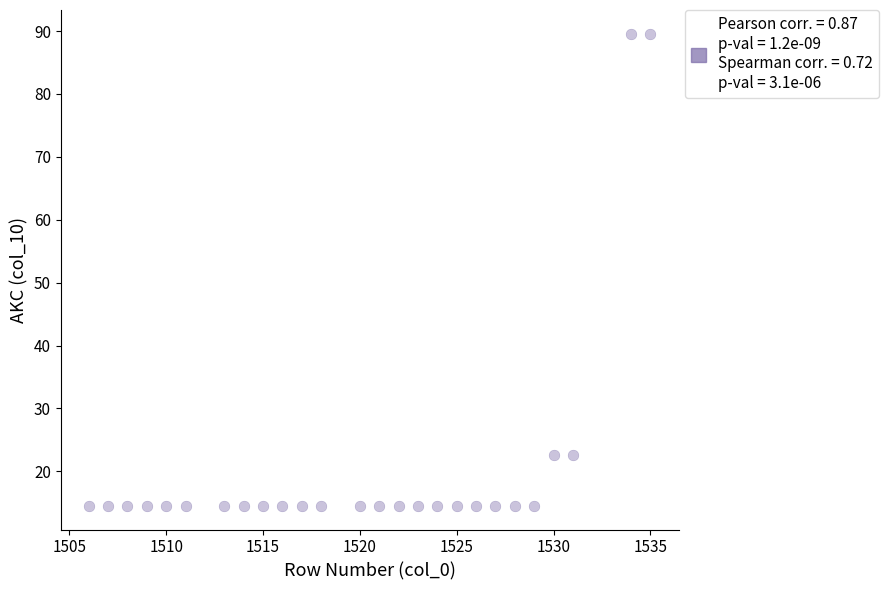

What is the range of Y values (max minus min)?

75.1